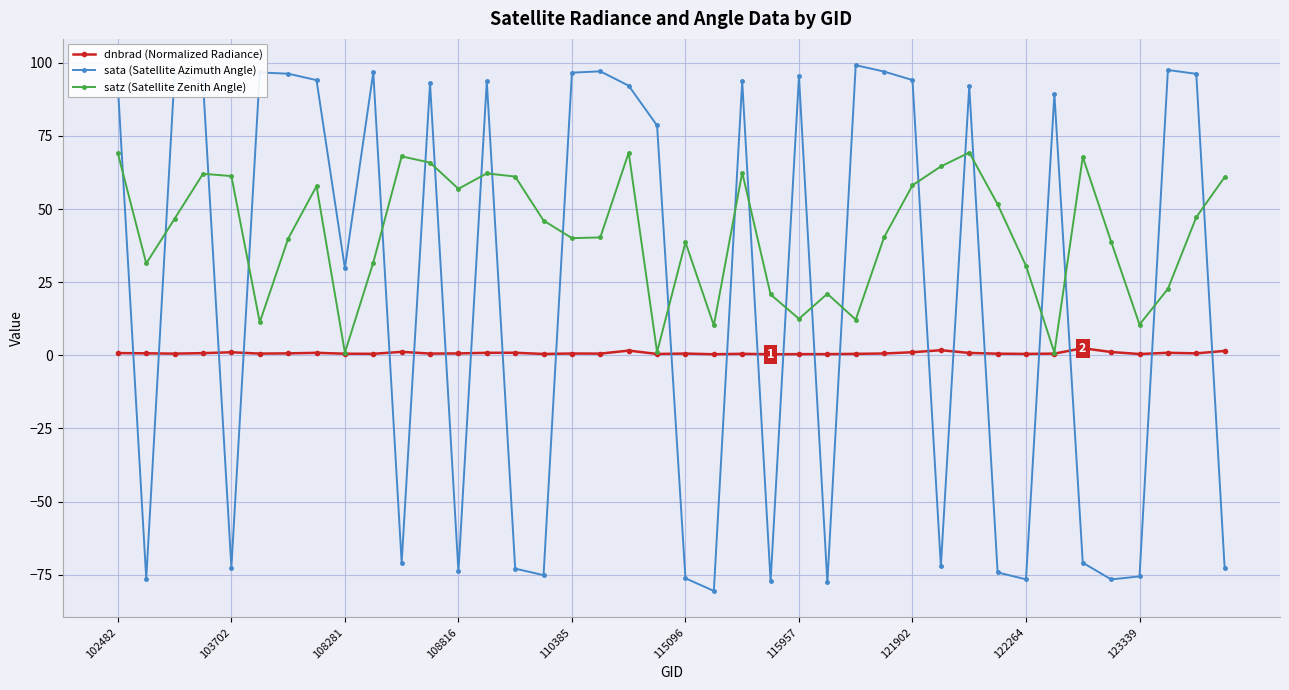

True or false: dnbrad (Normalized Radiance) has more than 2 interior local peaks.

True